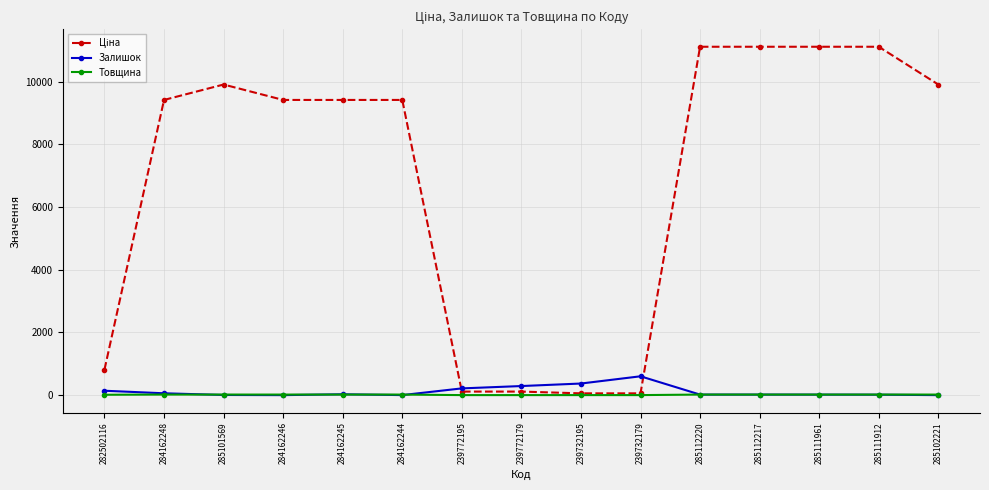

Does the chart display data point markers on the line(s)?

Yes